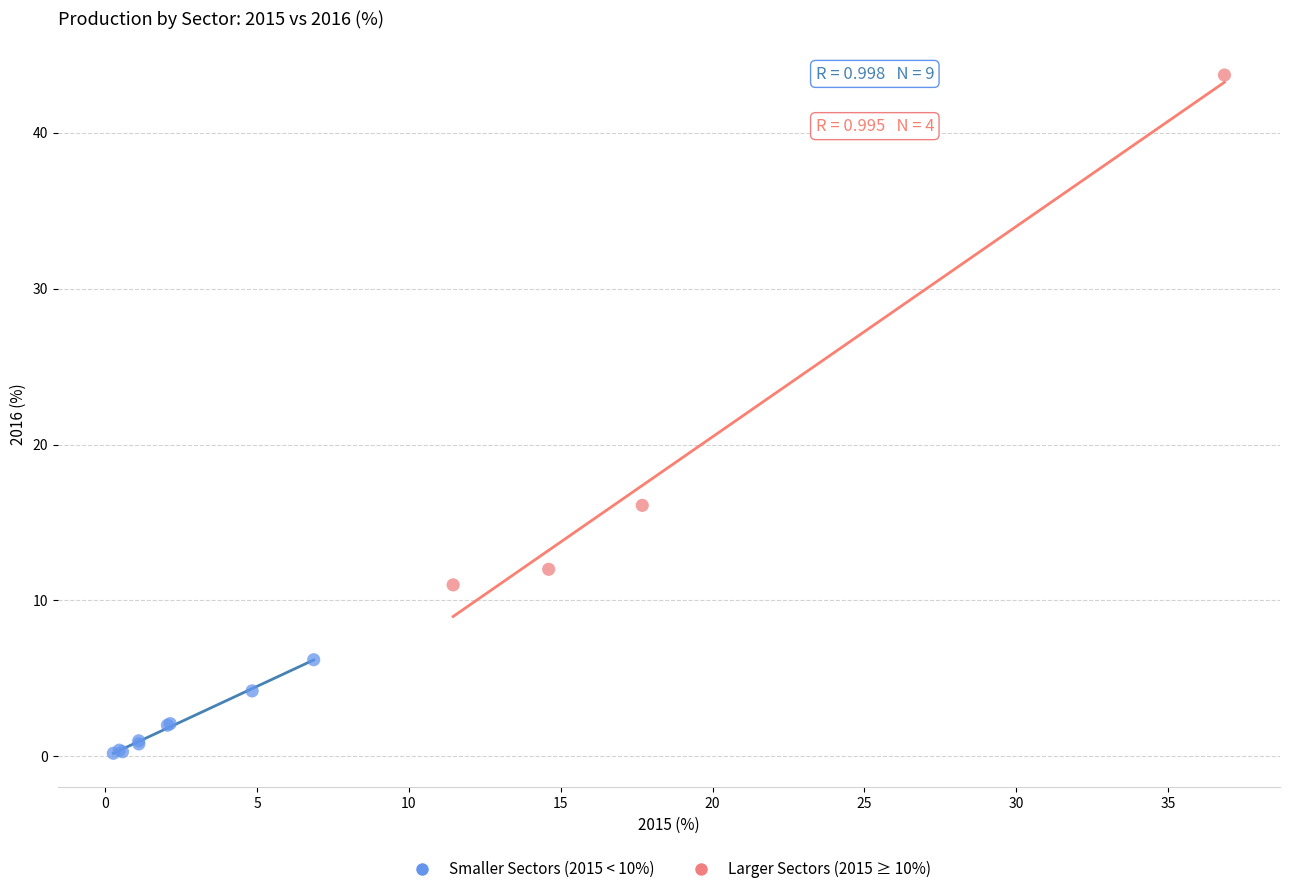

Which series has the widest spread of Y values?

Larger Sectors (2015 ≥ 10%)